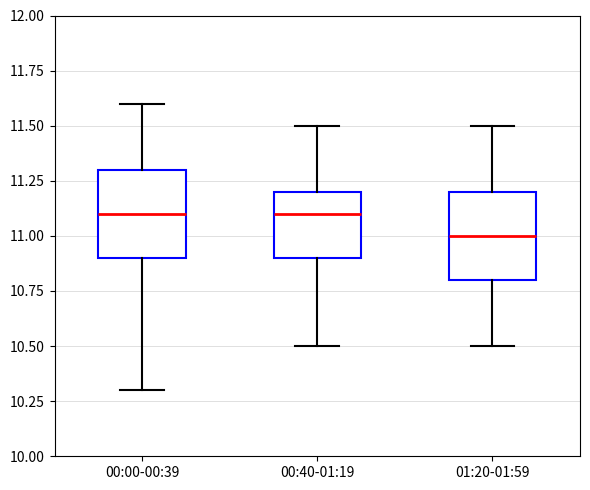

Reading left to right, read every box against the y-axis: the position of its median line, the range the box covers, and the ends of its whiskers. The values are not printed on the chart, so give them approximately, as read against the axis.

00:00-00:39: median 11.1, box 10.9 to 11.3, whiskers 10.3 to 11.6
00:40-01:19: median 11.1, box 10.9 to 11.2, whiskers 10.5 to 11.5
01:20-01:59: median 11.0, box 10.8 to 11.2, whiskers 10.5 to 11.5